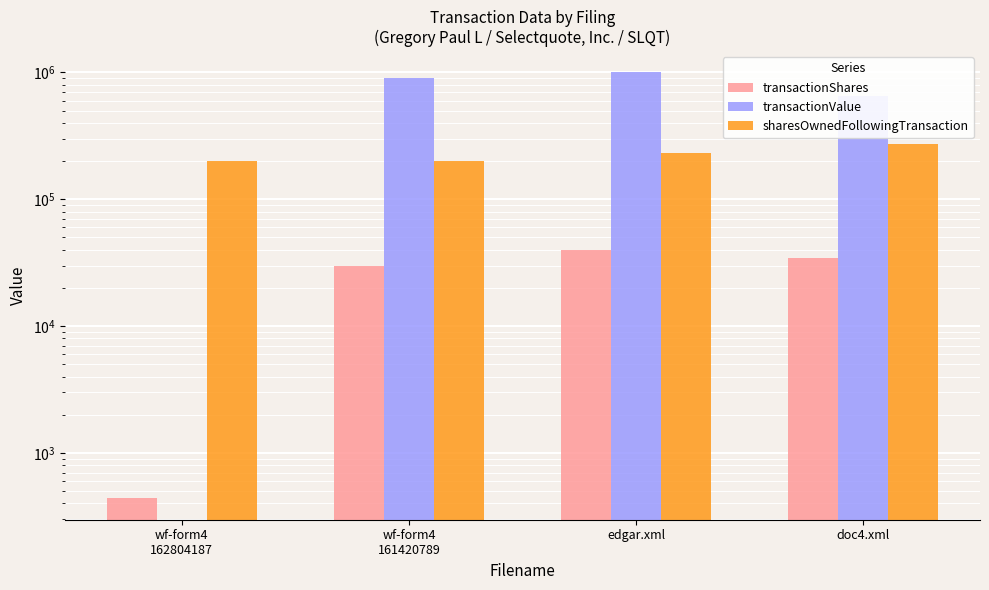

What is the label of the 3rd bar from the right?

wf-form4
161420789